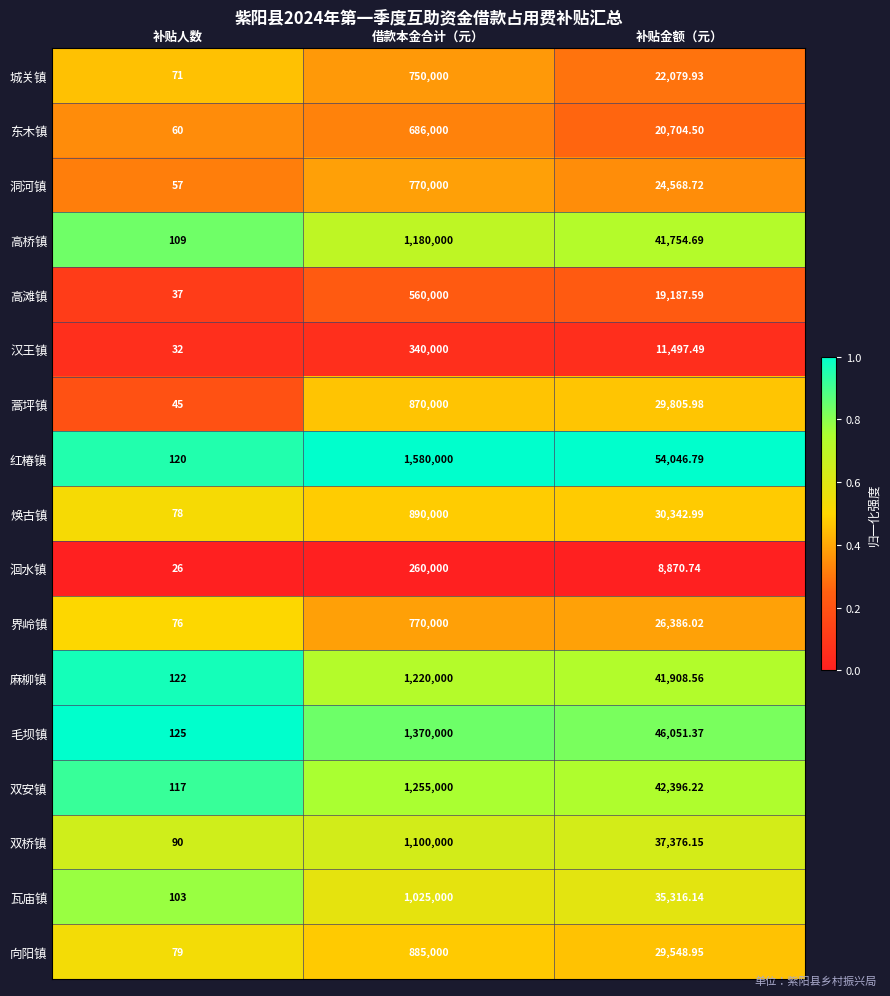

Between 借款本金合计（元） and 补贴金额（元）, which series saw the biggest shift?

红椿镇